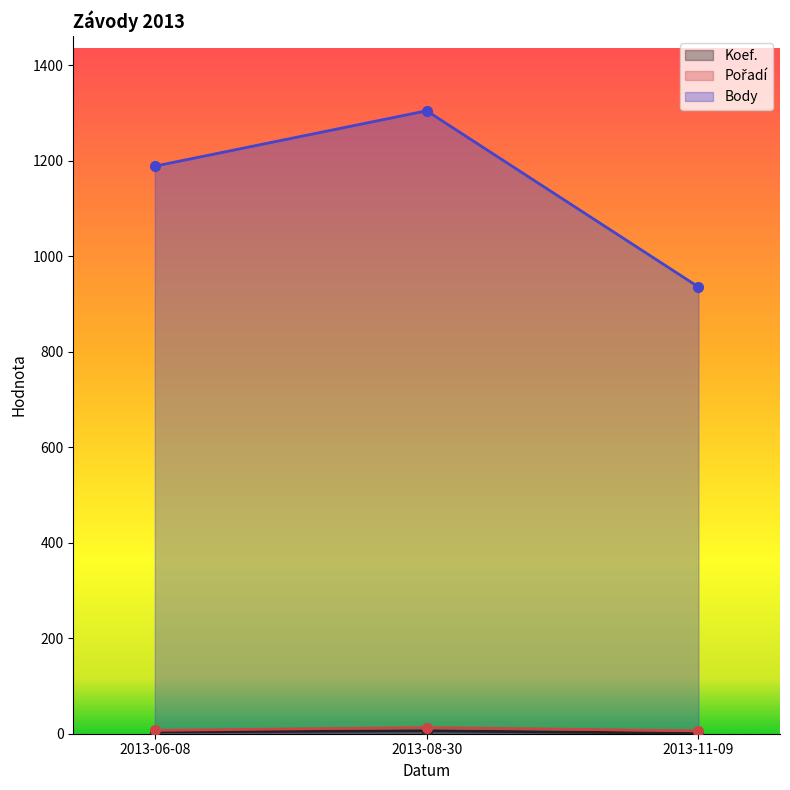

True or false: Body has a value of 293.0 at 2013-11-09.

False